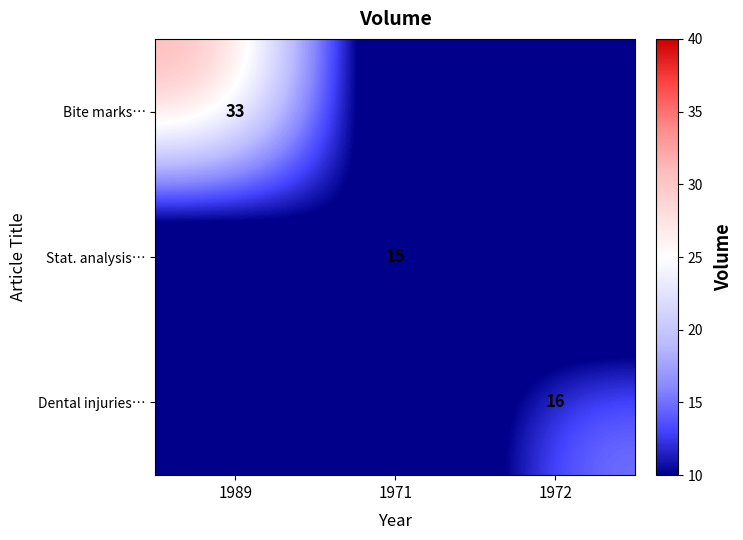

True or false: Dental injuries… has a value of 11 at 1972.

False